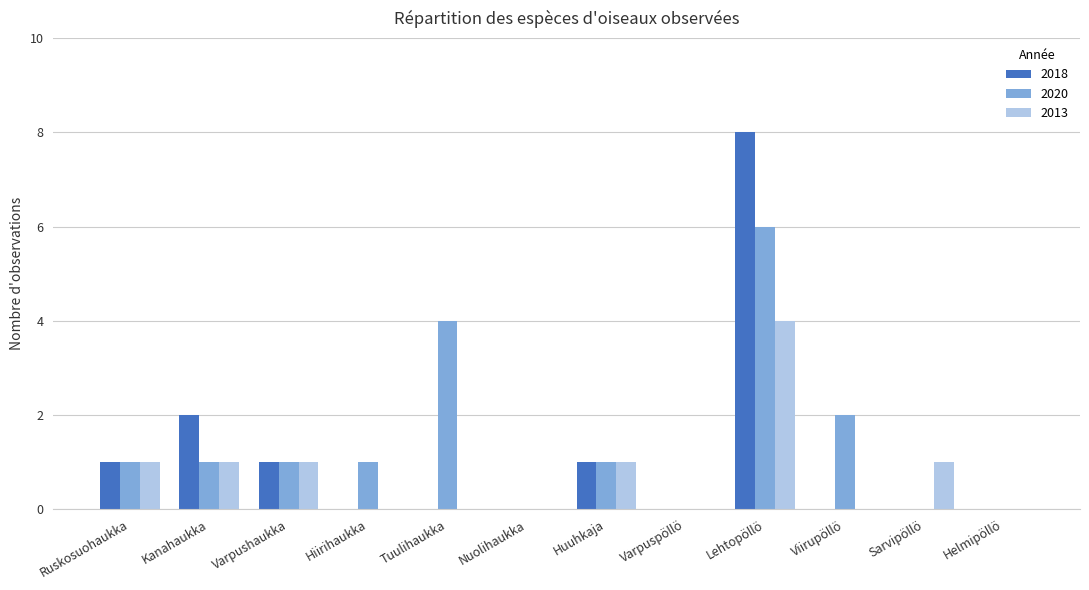

True or false: 2013 has a value of 2 at Hiirihaukka.

False